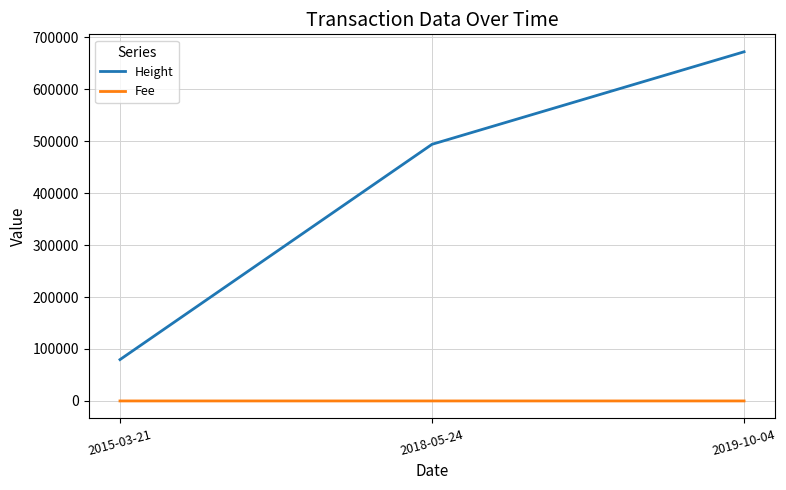

List the series in order of their overall mean, lowest first.

Fee, Height